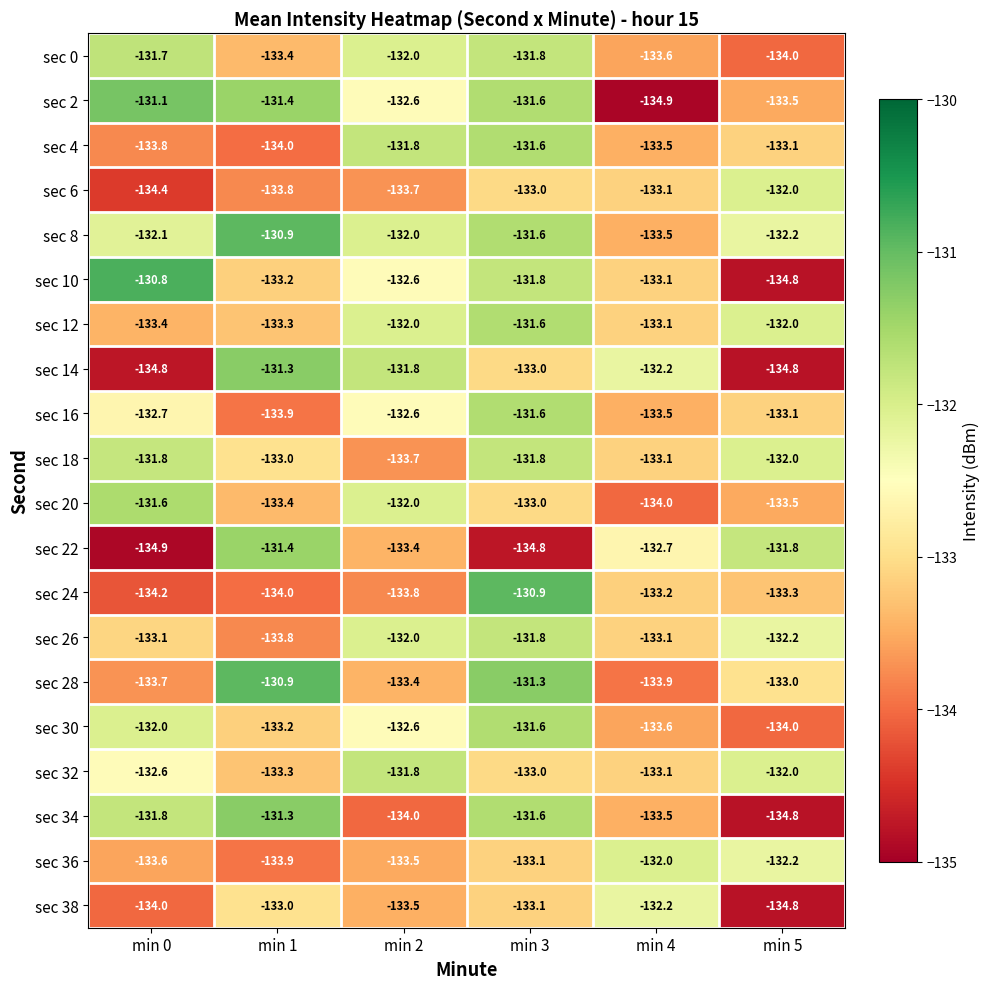

At which label is sec 6 closest to -133?

min 3